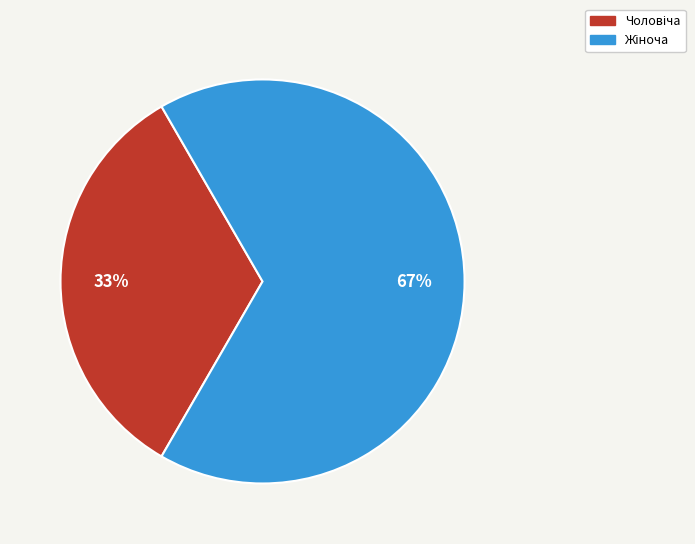

Does any single category account for the majority?

Yes